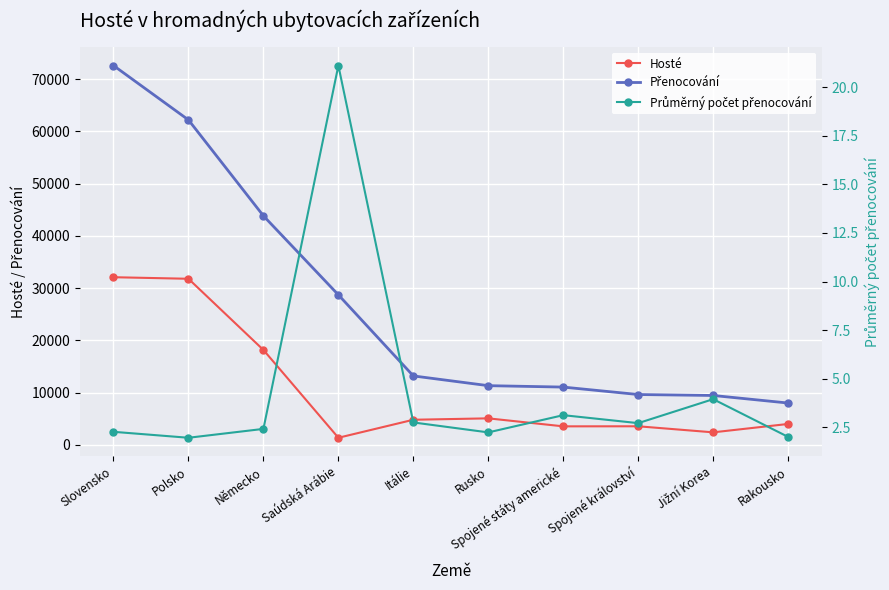

Where does the Přenocování series first go above 13197?

Slovensko